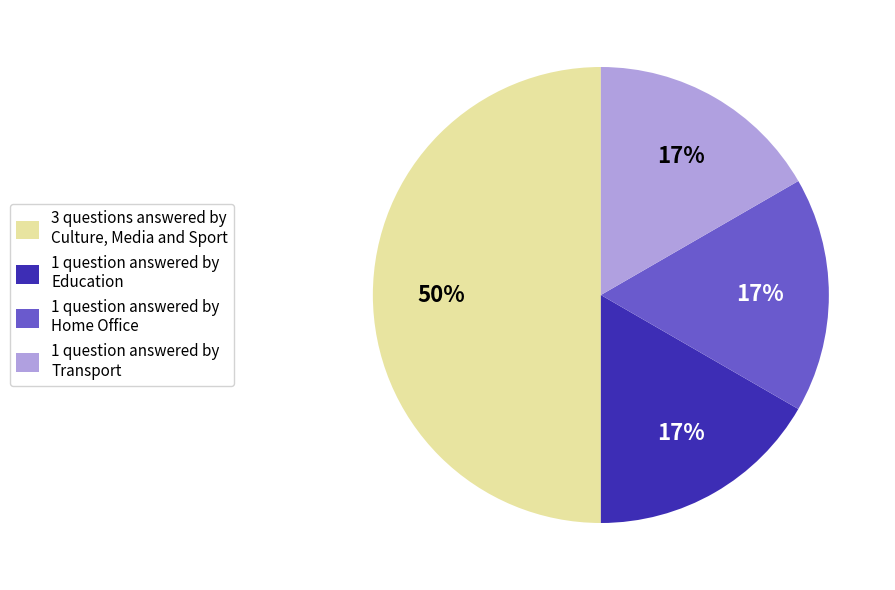

What is the ratio of the value at 1 question answered by Transport to the value at 3 questions answered by Culture, Media and Sport?

0.3